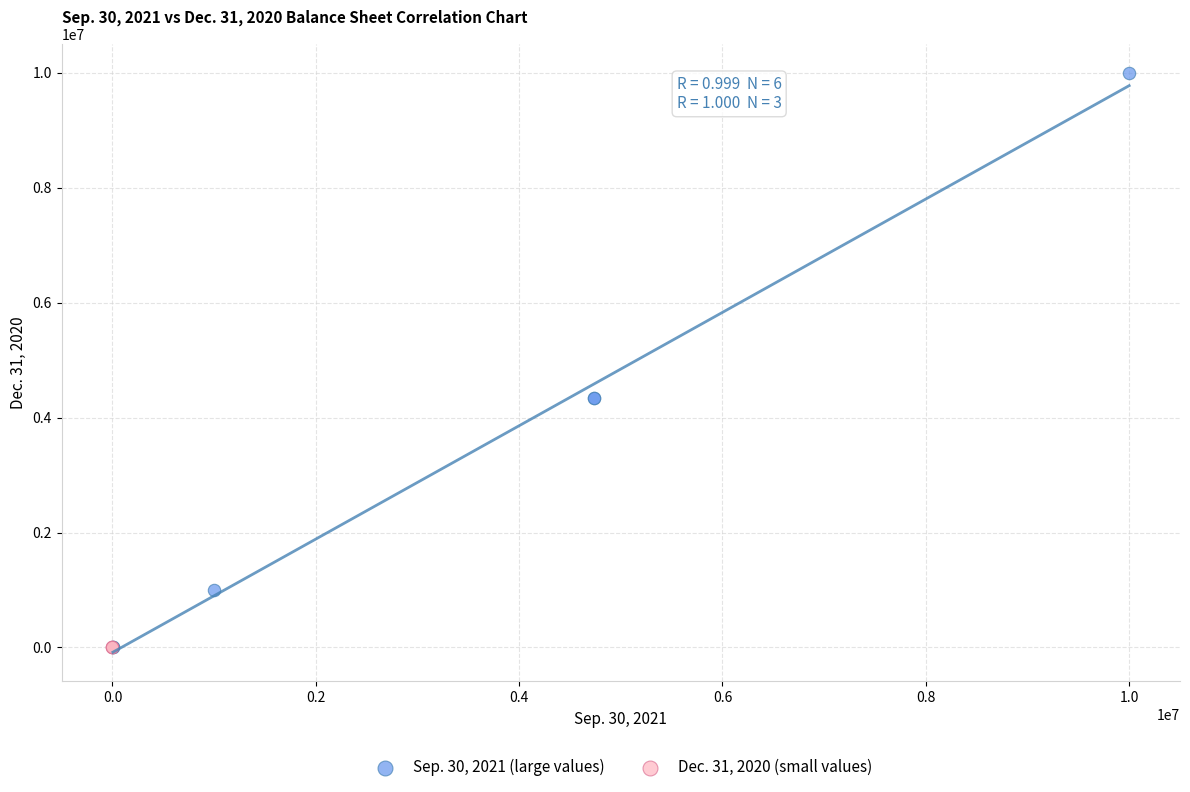

What are all the series names shown in the legend?

Sep. 30, 2021 (large values), Dec. 31, 2020 (small values)